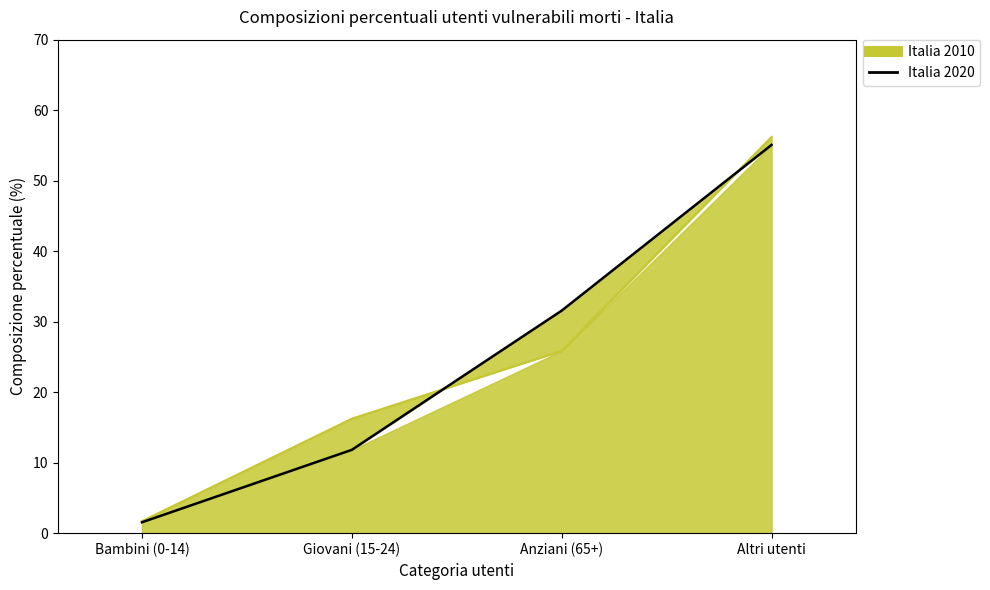

Count the number of categories in the chart.

4